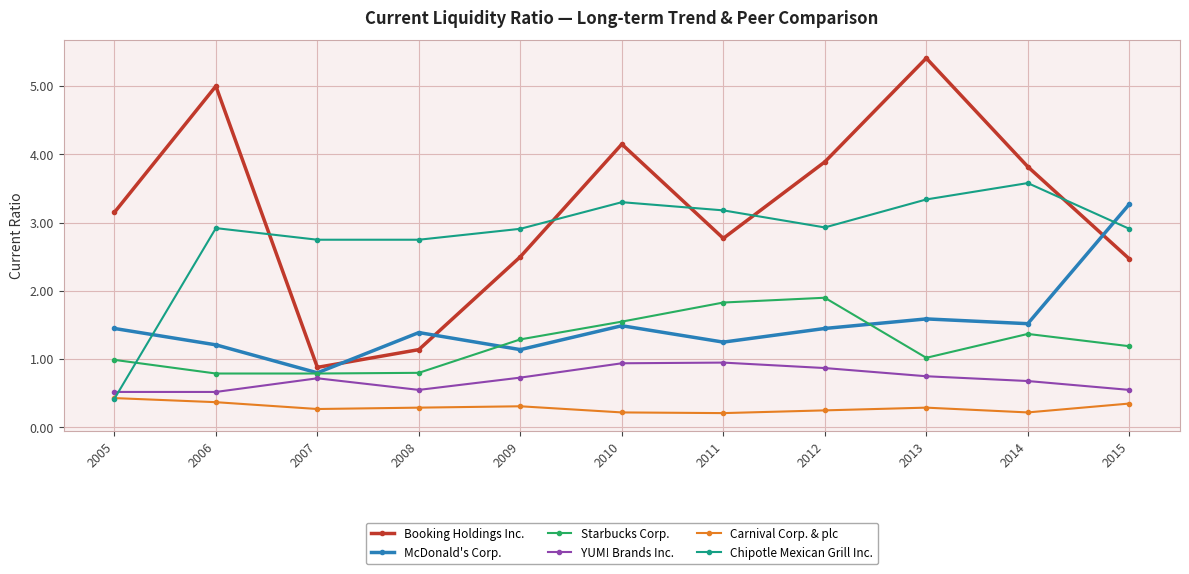

At how many categories does at least one series exceed 4?

3